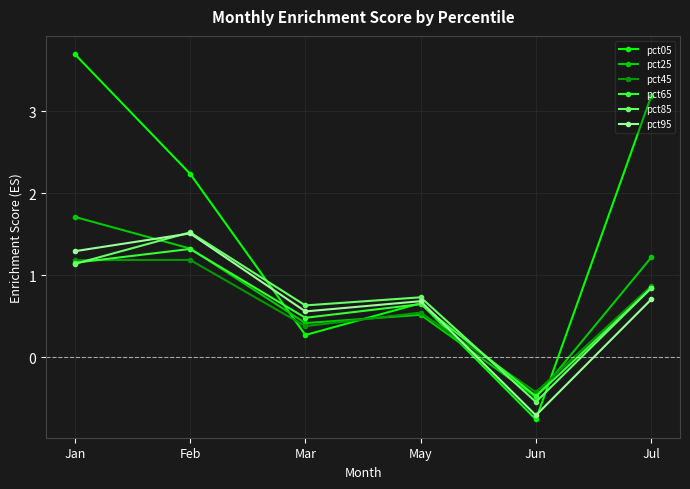

How many values in the pct65 series are below 0?

1